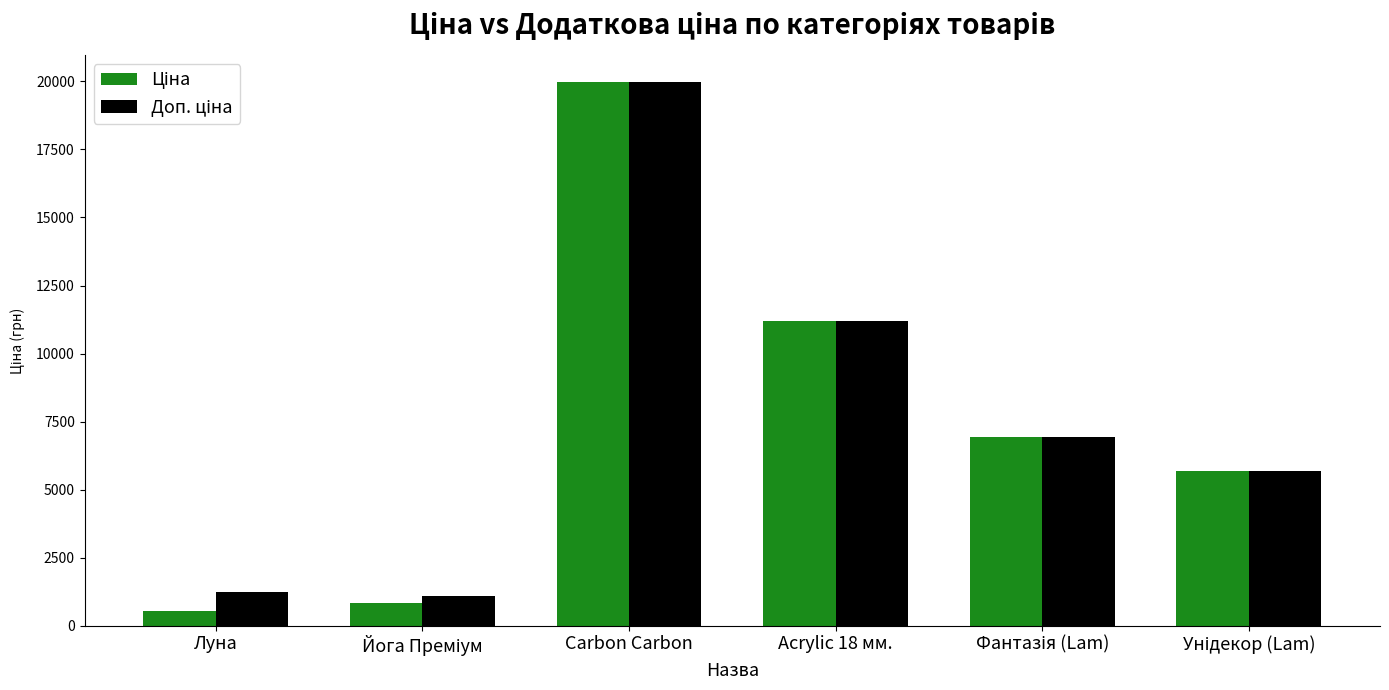

At which category is the sum across all series the highest?

Carbon Carbon